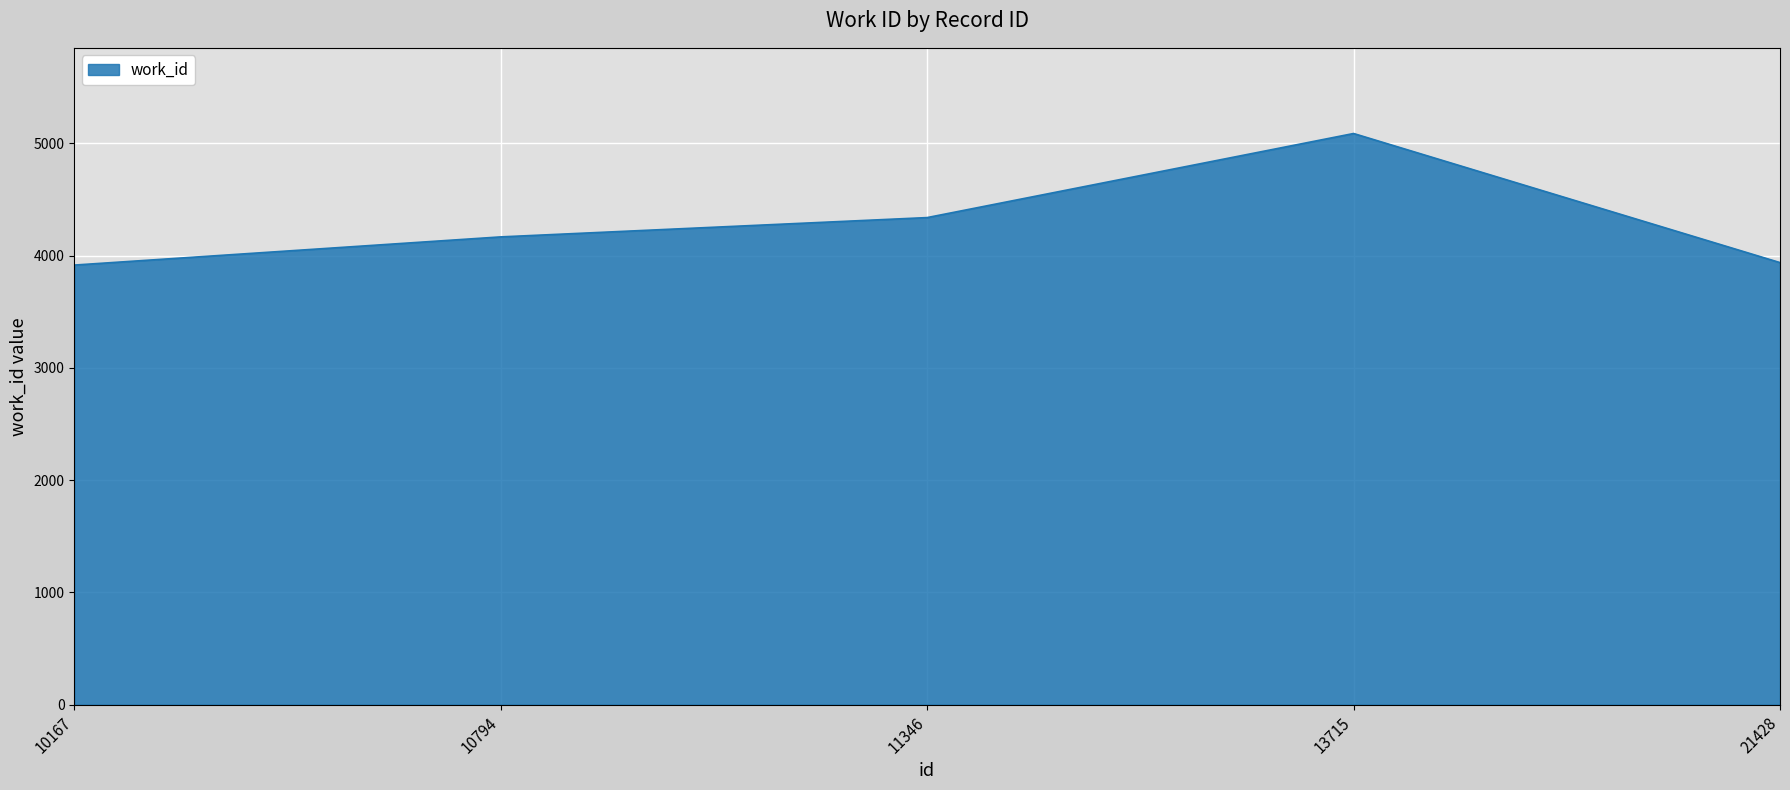

What is the smallest value displayed?

3916